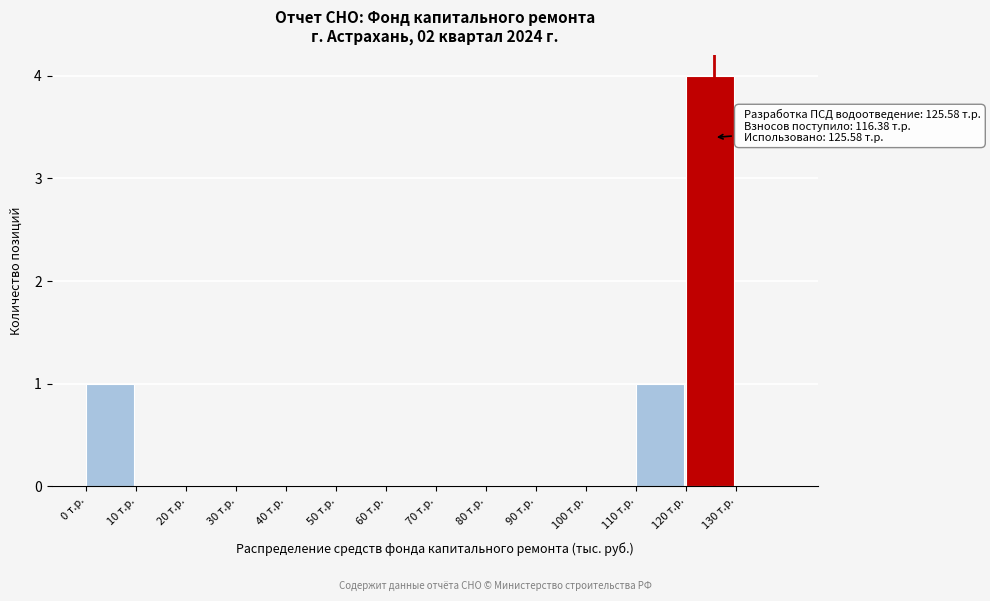

Which range on the x-axis has the tallest bar?

120 to 130